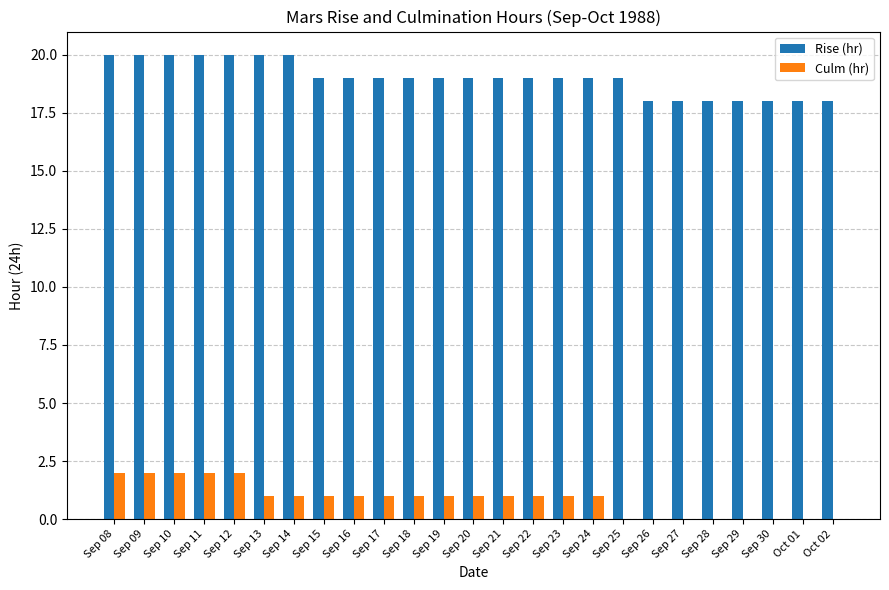

Count the number of data series in this chart.

2